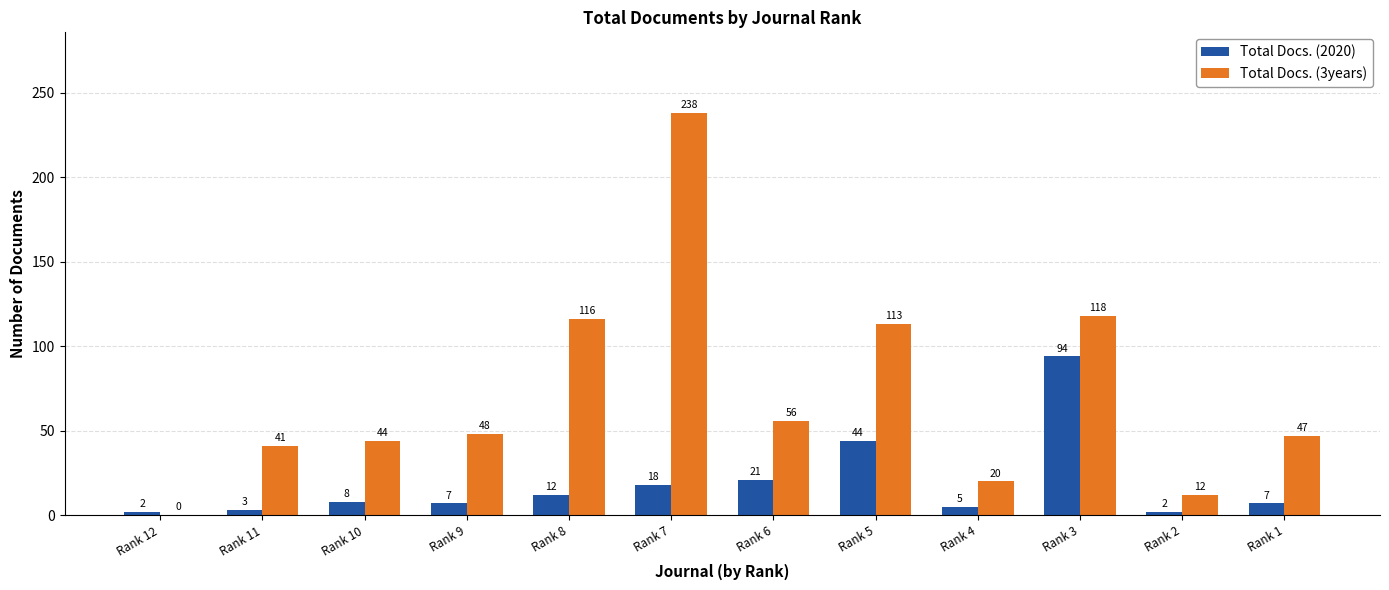

Between Rank 10 and Rank 2, which series saw the biggest shift?

Total Docs. (3years)